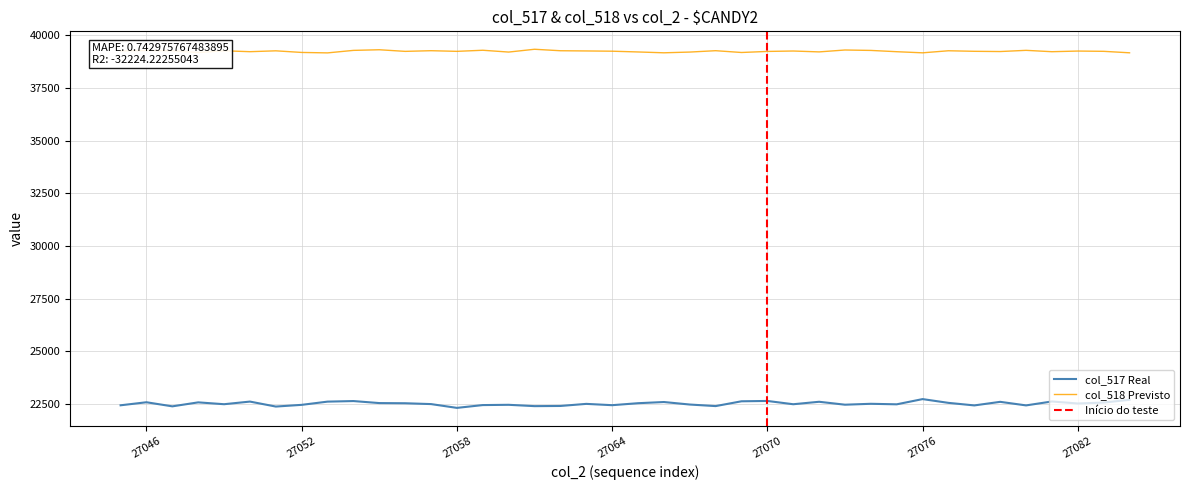

Reading right to left, transcribe all the data shown in this chart.

col_517 (Real): 22700	22569	22524	22620	22434	22603	22433	22554	22733	22485	22510	22467	22606	22489	22645	22629	22401	22475	22594	22538	22444	22506	22407	22399	22462	22449	22316	22496	22536	22544	22640	22613	22460	22379	22615	22490	22578	22389	22583	22439
col_518 (Previsto): 39177	39247	39260	39229	39294	39237	39248	39274	39176	39229	39290	39310	39220	39262	39242	39192	39277	39212	39177	39217	39253	39265	39275	39345	39212	39298	39246	39277	39245	39322	39292	39173	39194	39271	39230	39273	39192	39273	39289	39267